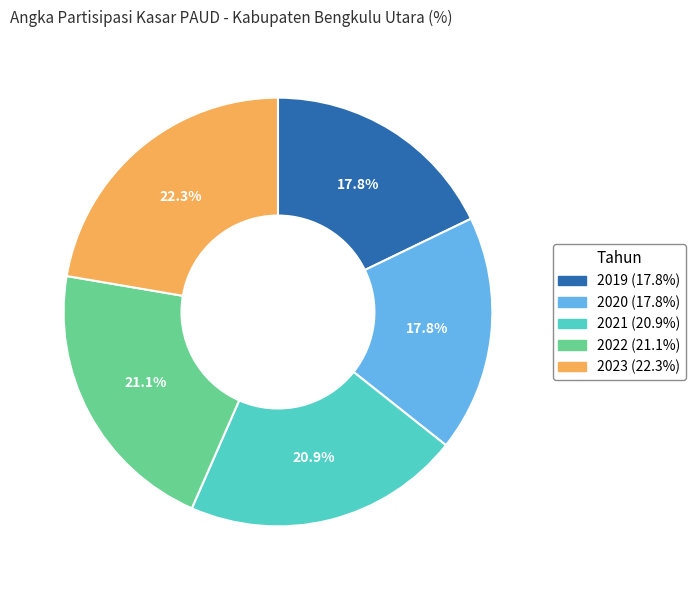

Do 2022 and 2021 together represent more than half of the pie?

No